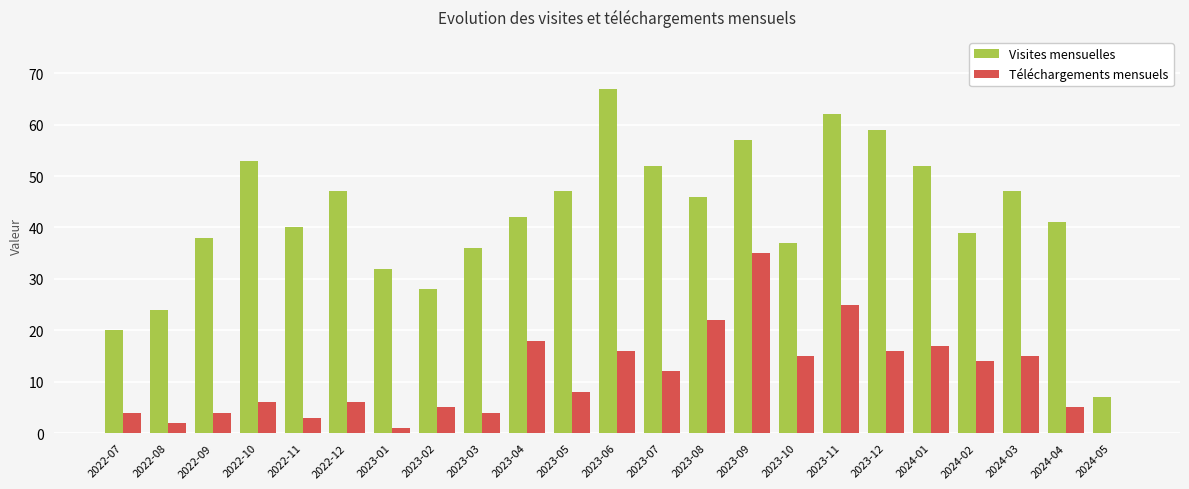

What are all the series names shown in the legend?

Visites mensuelles, Téléchargements mensuels